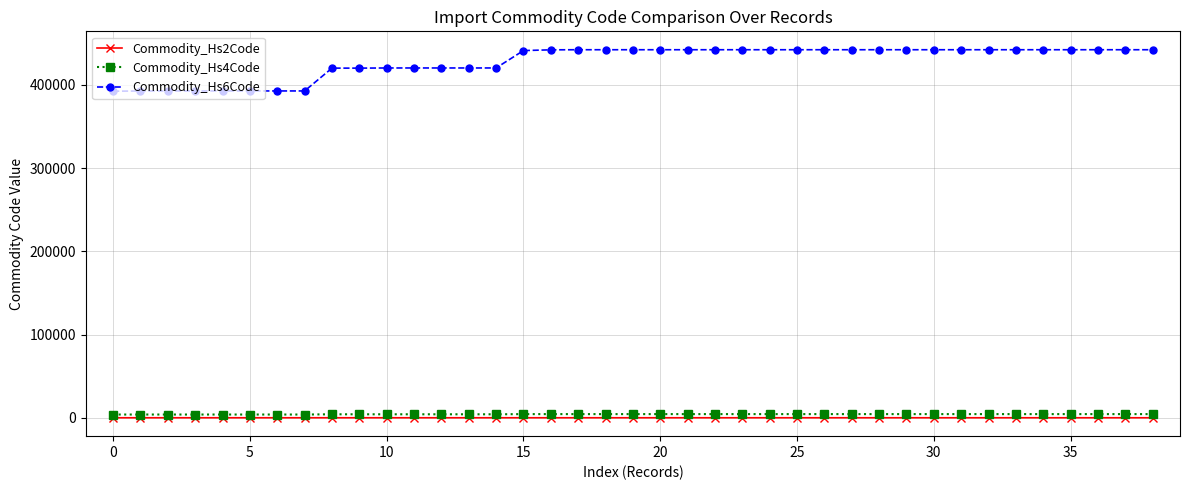

What is the maximum value shown in the chart?

442199